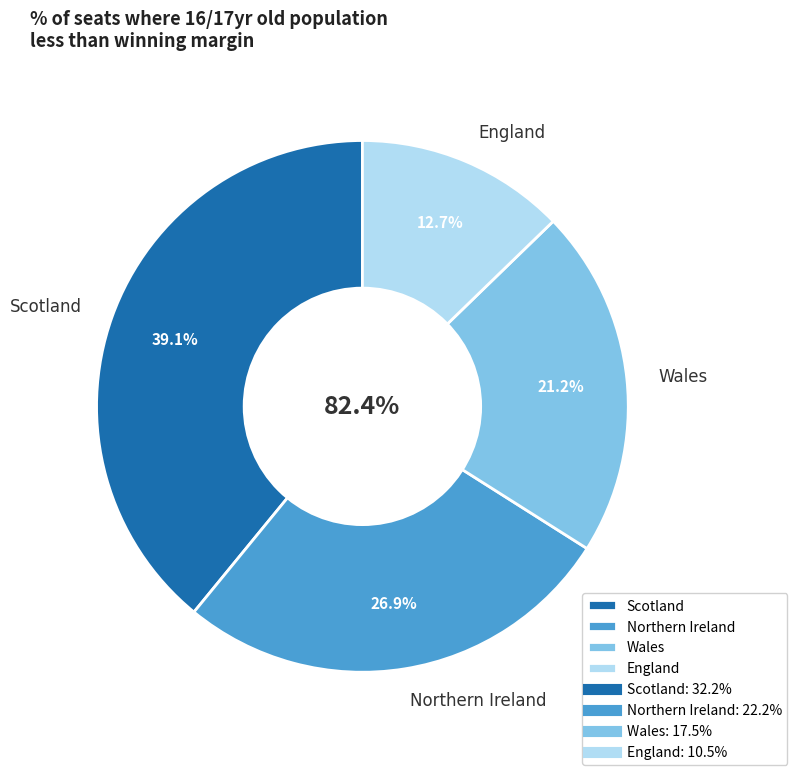

Which category has the biggest portion of the pie?

Scotland